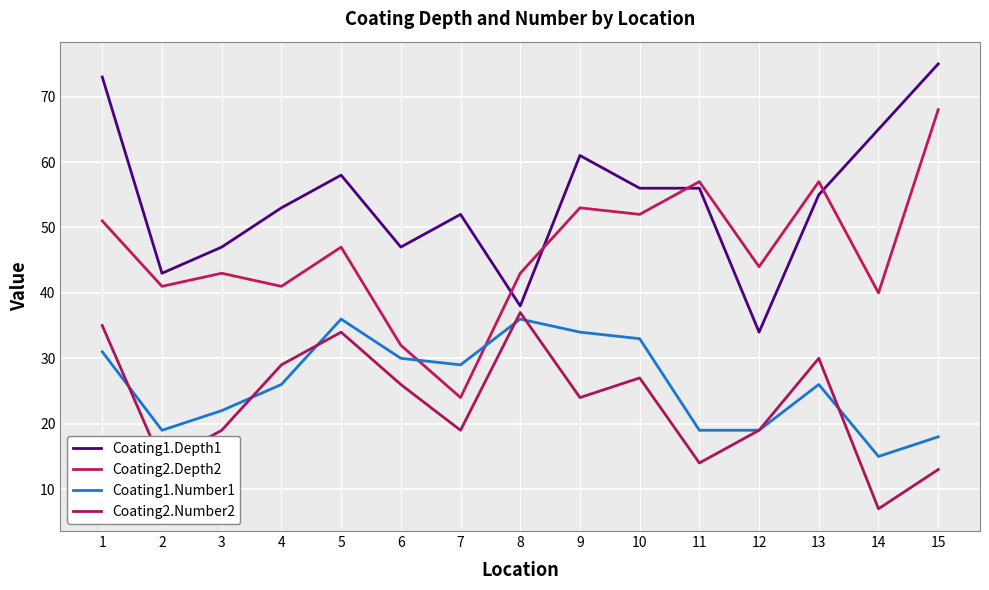

What are all the series names shown in the legend?

Coating1.Depth1, Coating2.Depth2, Coating1.Number1, Coating2.Number2